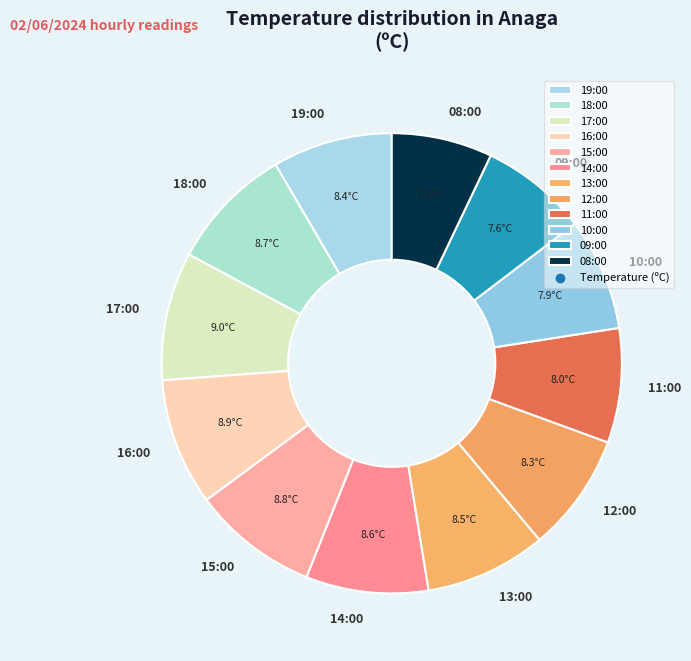

Is there a majority slice in this chart?

No